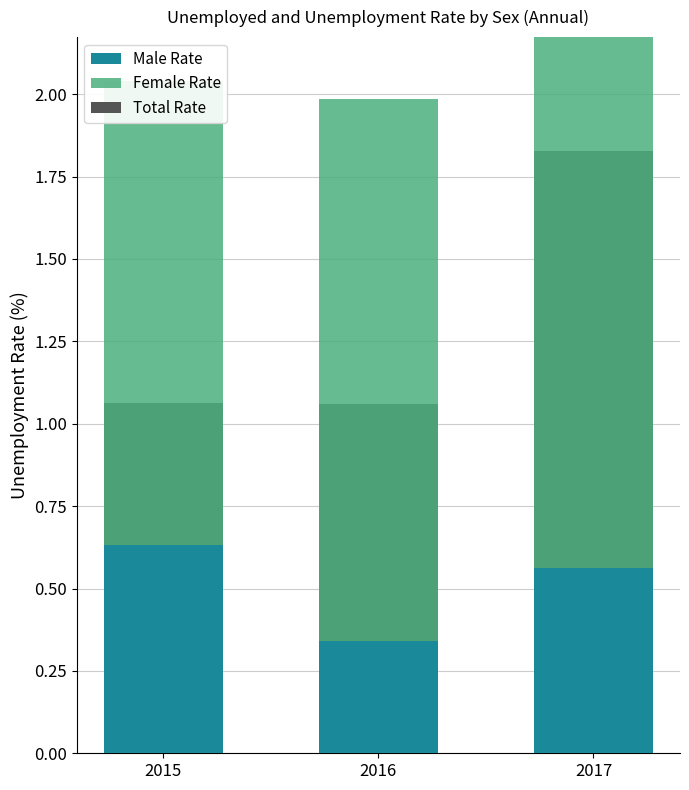

Is the value of Total Rate at 2015 greater than the value of Male Rate at 2017?

Yes